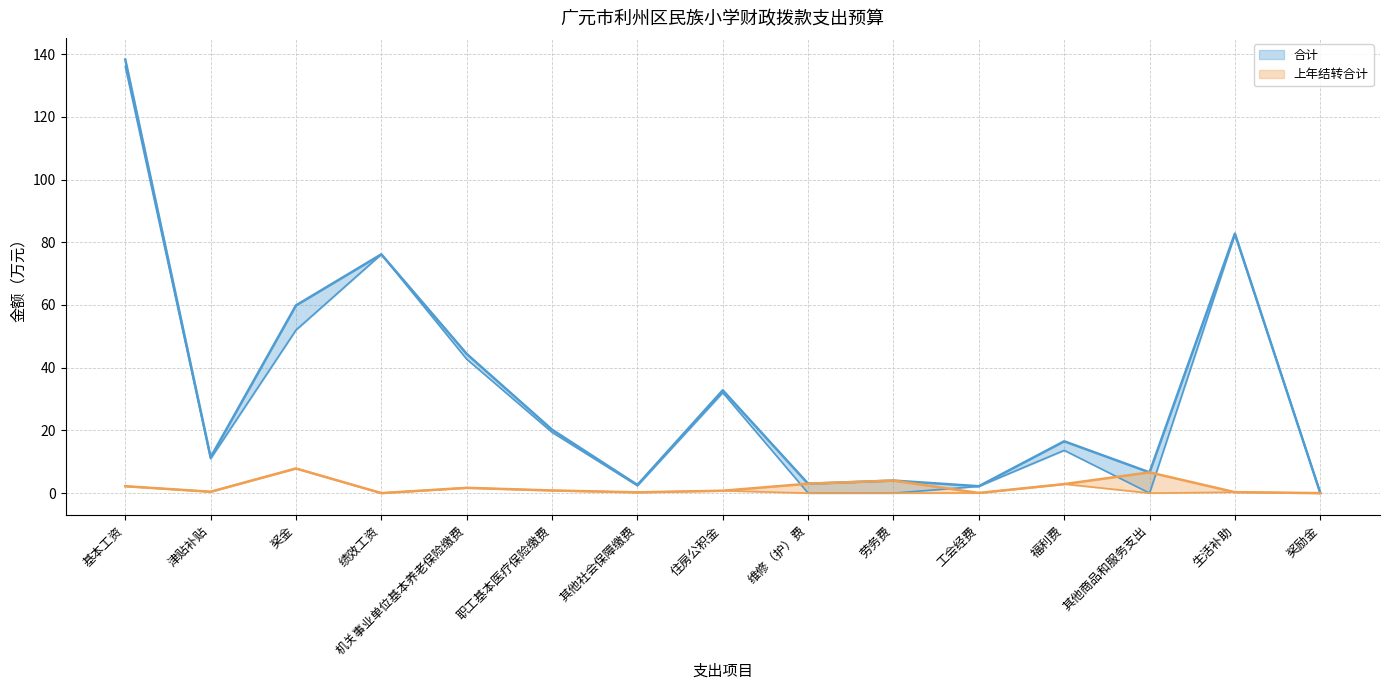

Rank the categories by 上年结转基本支出 value from highest to lowest.

奖金, 福利费, 基本工资, 机关事业单位基本养老保险缴费, 职工基本医疗保险缴费, 住房公积金, 津贴补贴, 生活补助, 其他社会保障缴费, 工会经费, 绩效工资, 维修（护）费, 劳务费, 其他商品和服务支出, 奖励金